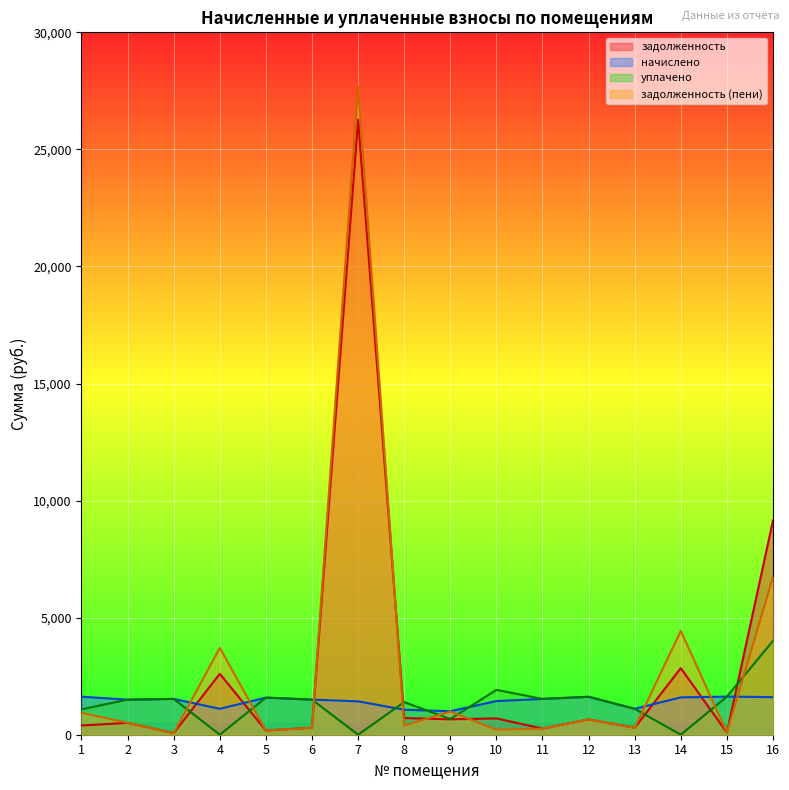

Is the value of начислено at 5 greater than the value of задолженность (пени) at 9?

Yes